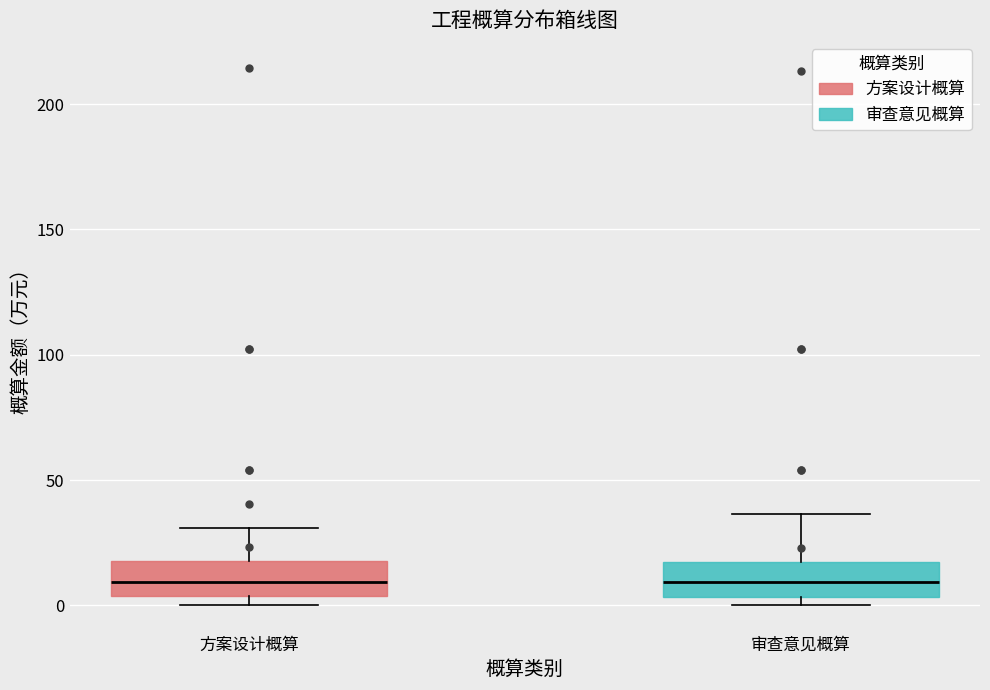

Reading left to right, transcribe this box plot: for each box, give where its median line is, the range the box spans, and where its two whiskers end, as read against the y-axis. The values are not printed on the chart, so give them approximately, as read against the axis.

方案设计概算: median 10, box 5 to 20, whiskers 0 to 30
审查意见概算: median 10, box 5 to 20, whiskers 0 to 35